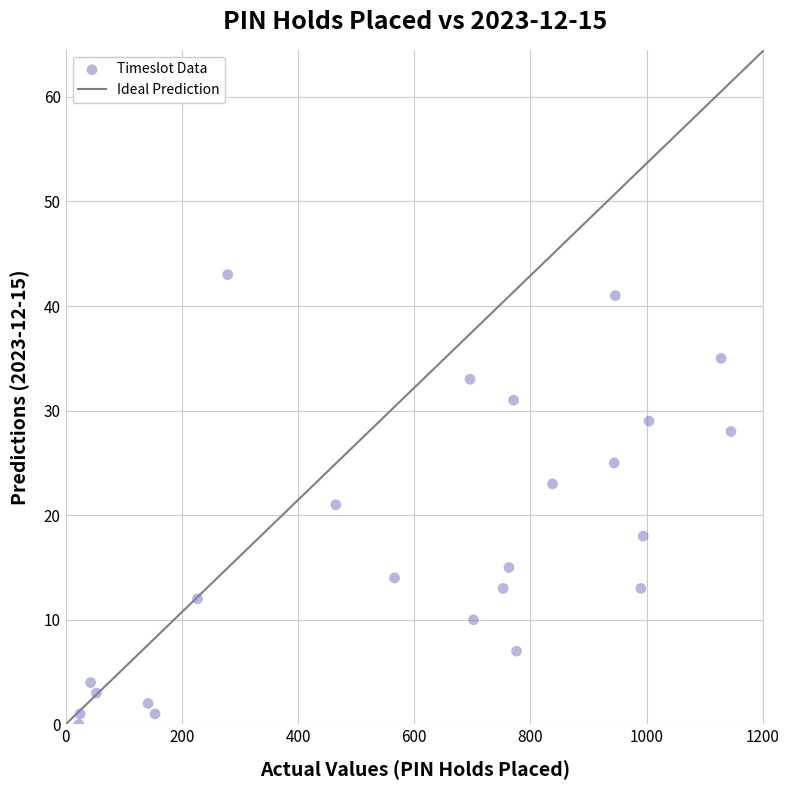

What is the range of Y values (max minus min)?

43